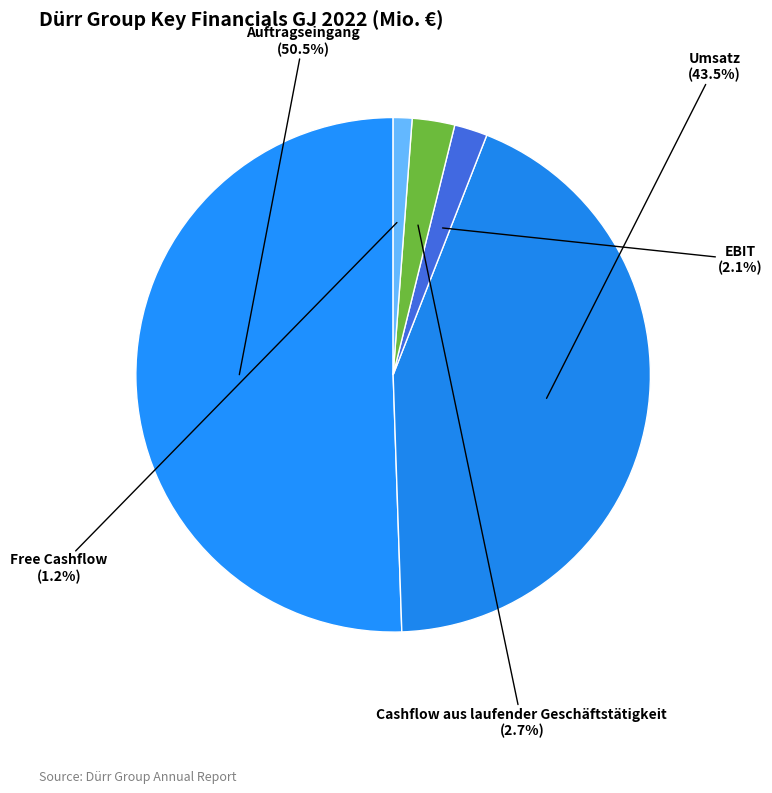

How much of the chart is everything except EBIT?

97.9%